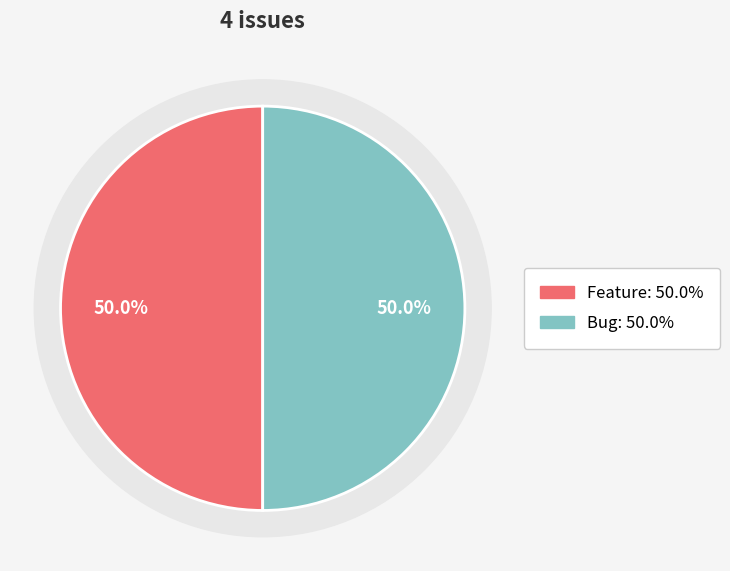

Is the sum of Bug and Feature greater than half?

Yes